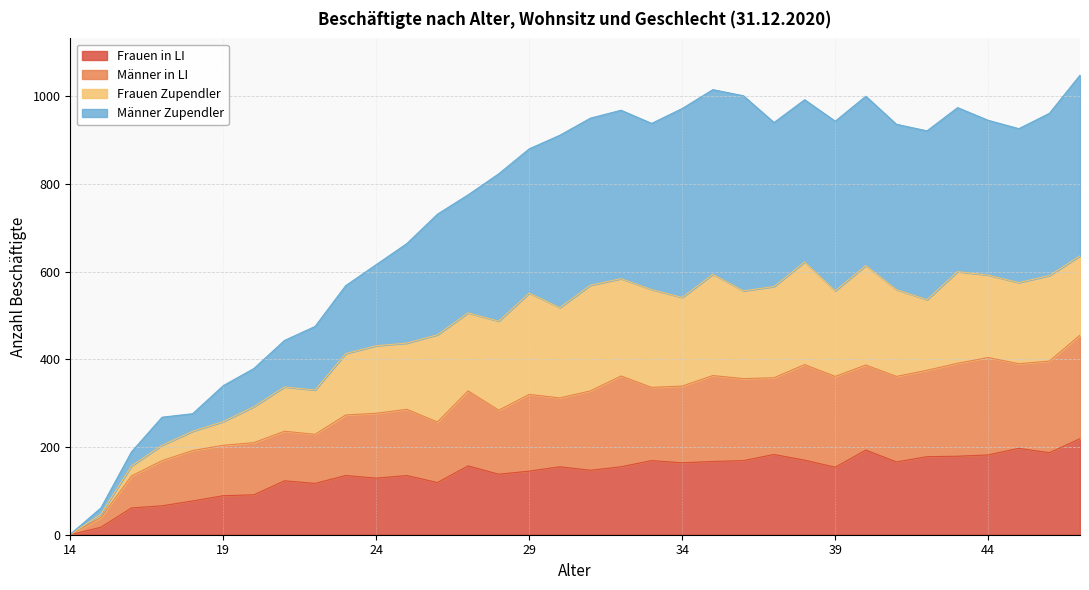

True or false: Frauen in LI and Männer in LI intersect in this chart.

False